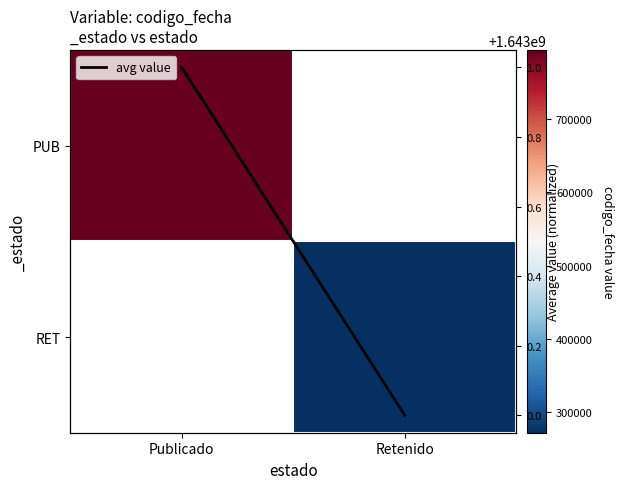

List the series in order of their overall mean, lowest first.

PUB, RET, avg value